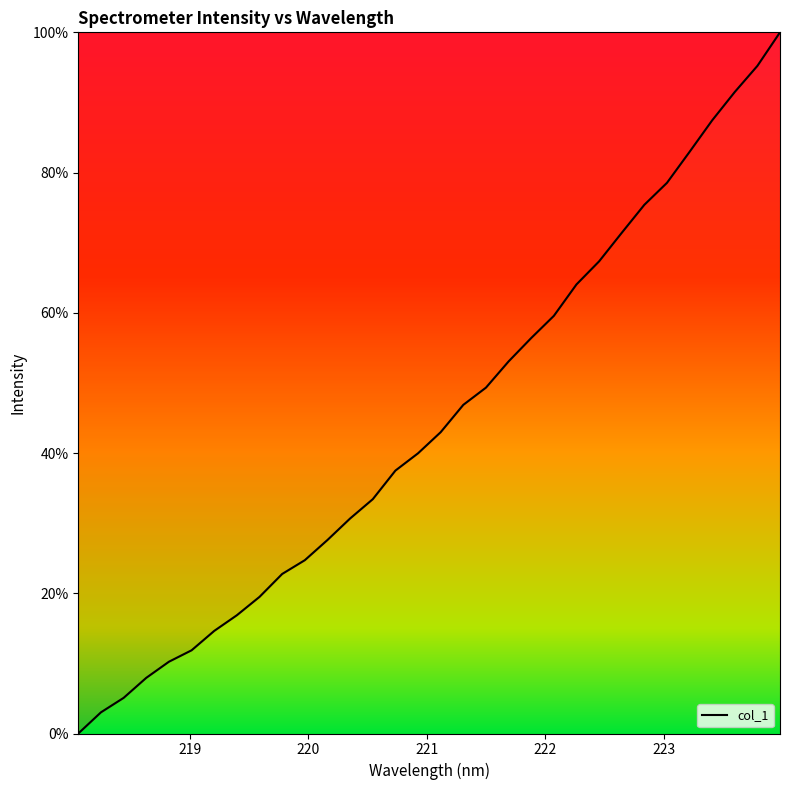

What is the greatest value displayed?

100.0